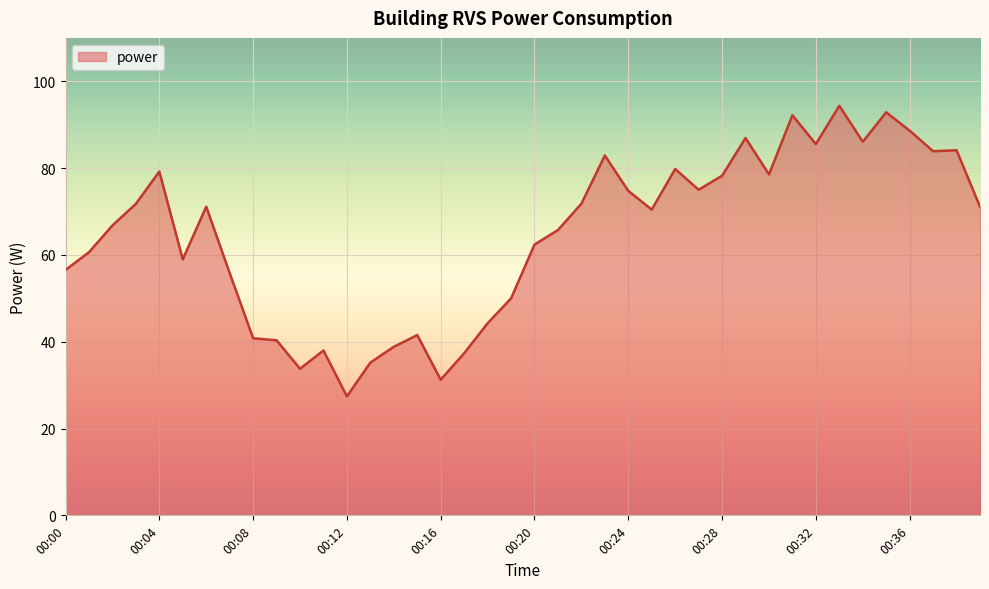

What is the smallest value displayed?

27.4